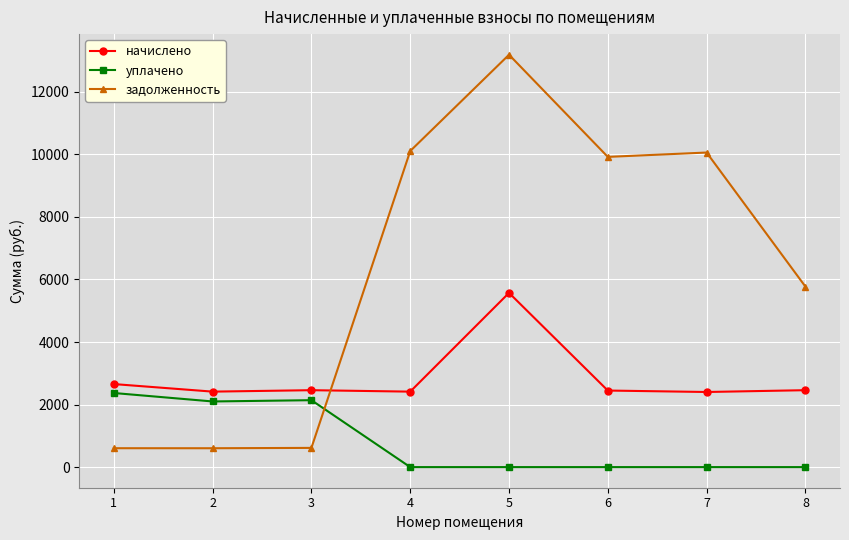

What is the value of the задолженность point at the 3rd from the left?

614.3